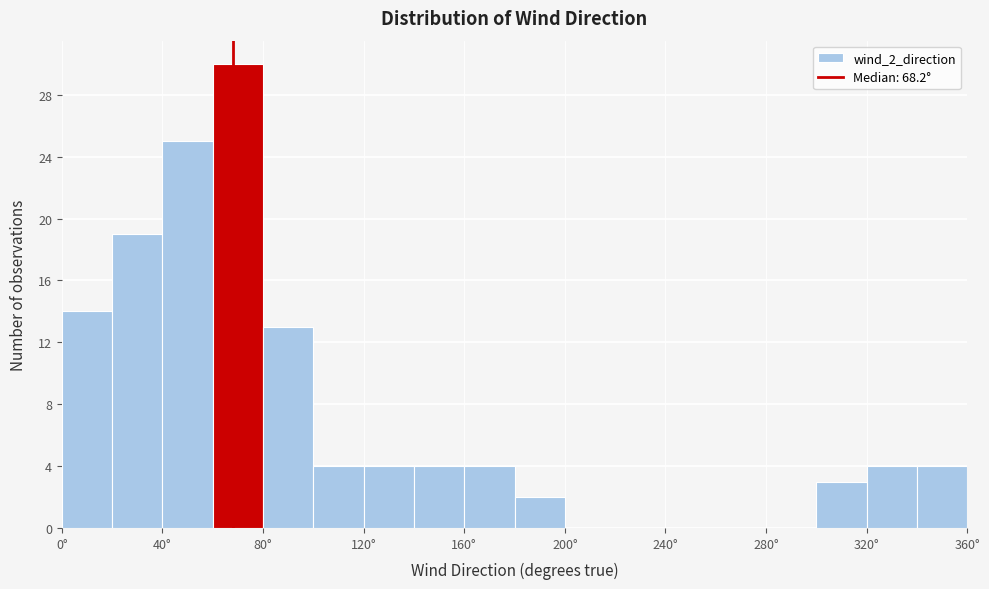

What is the height of the bar covering 20 to 40 on the x-axis? The values are not printed on the chart, so give them approximately, as read against the axis.

19